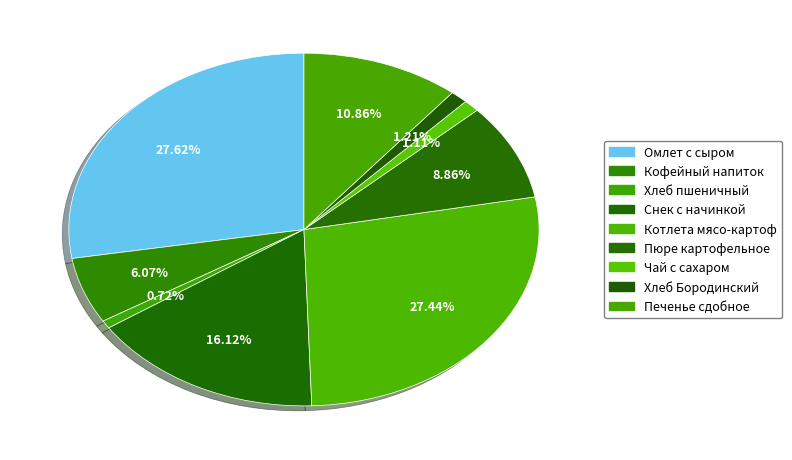

Is there any slice that represents more than half of the pie?

No